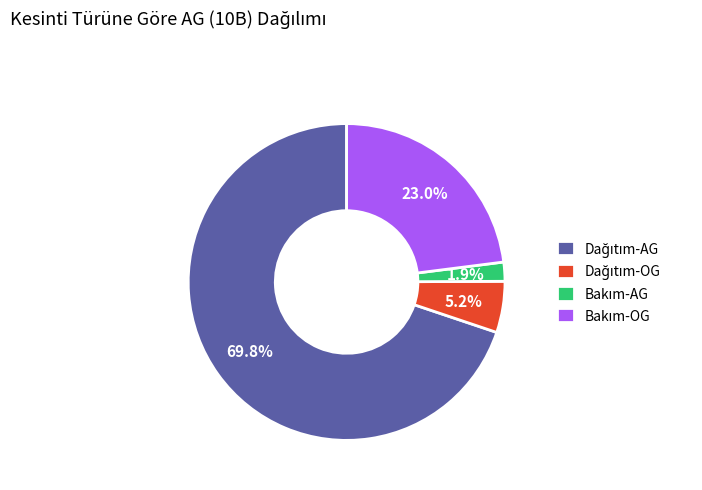

Does any single category account for the majority?

Yes